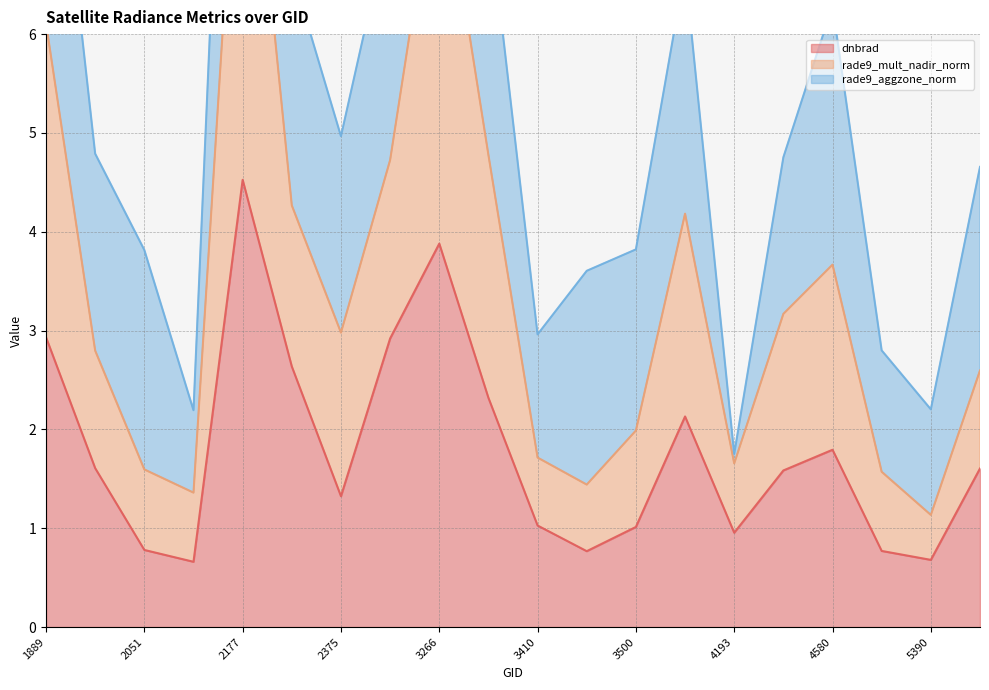

What is the sum of the rade9_mult_nadir_norm values at 4580 and 2177?

12.9